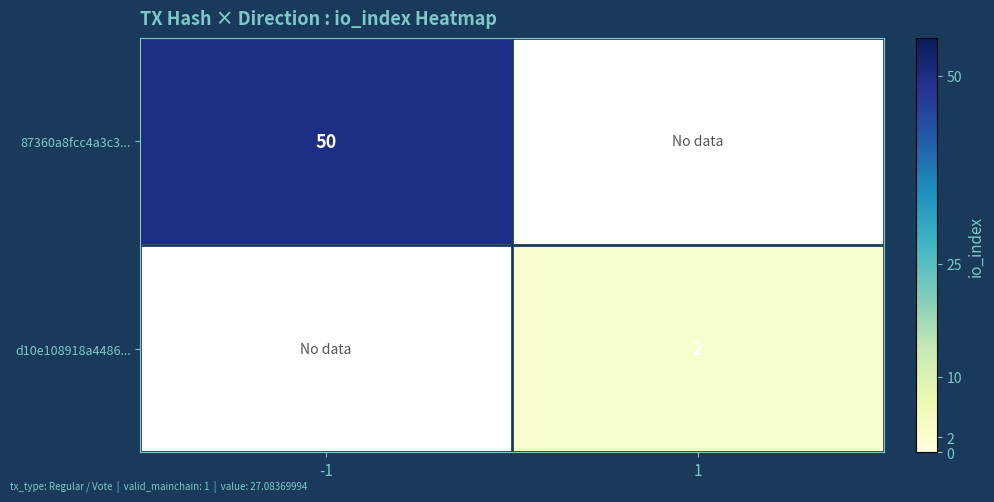

Is it true that 87360a8fcc4a3c3... equals 79.5 at -1?

False